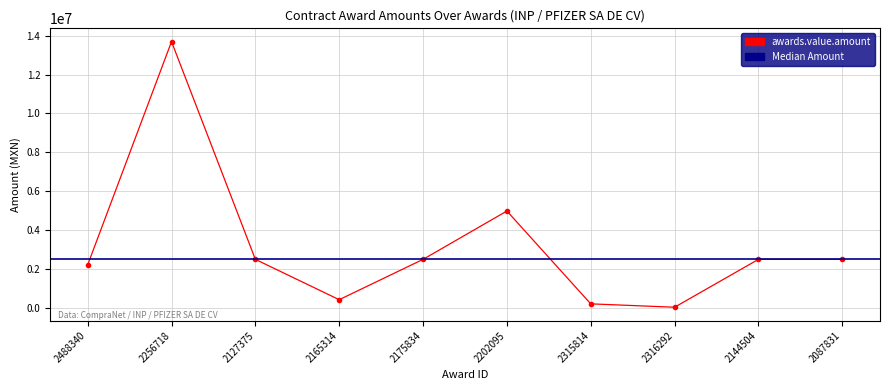

At which category does the data reach its first local peak?

2256718